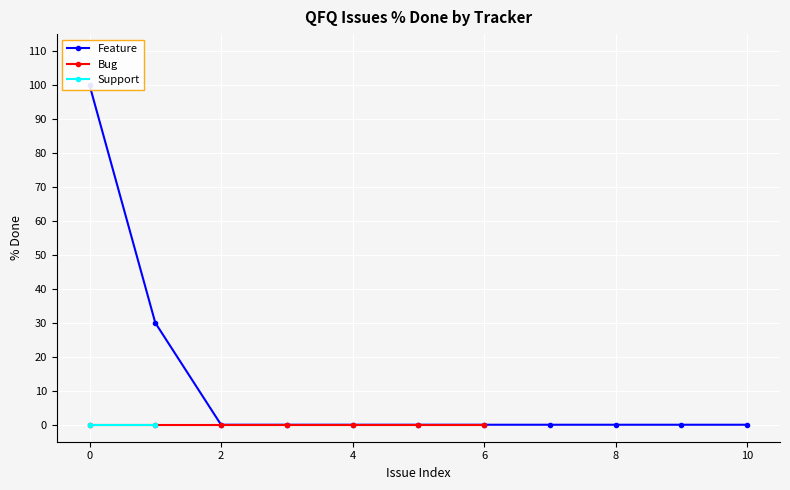

Is the value of Feature at 18037 greater than the value of Support at 18040?

No